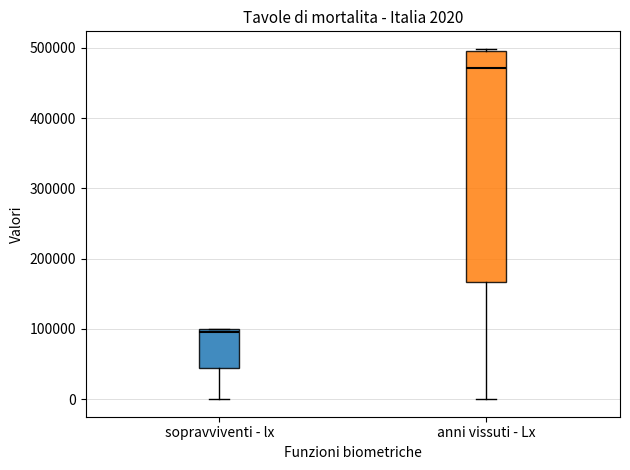

Which box has the lowest median line?

sopravviventi - lx